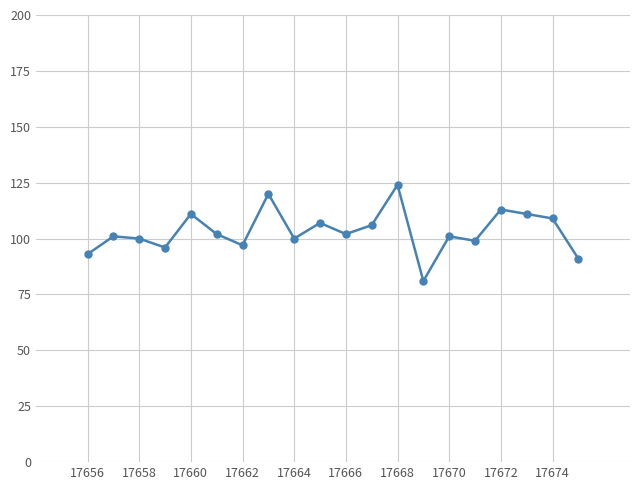

What is the greatest value displayed?

124